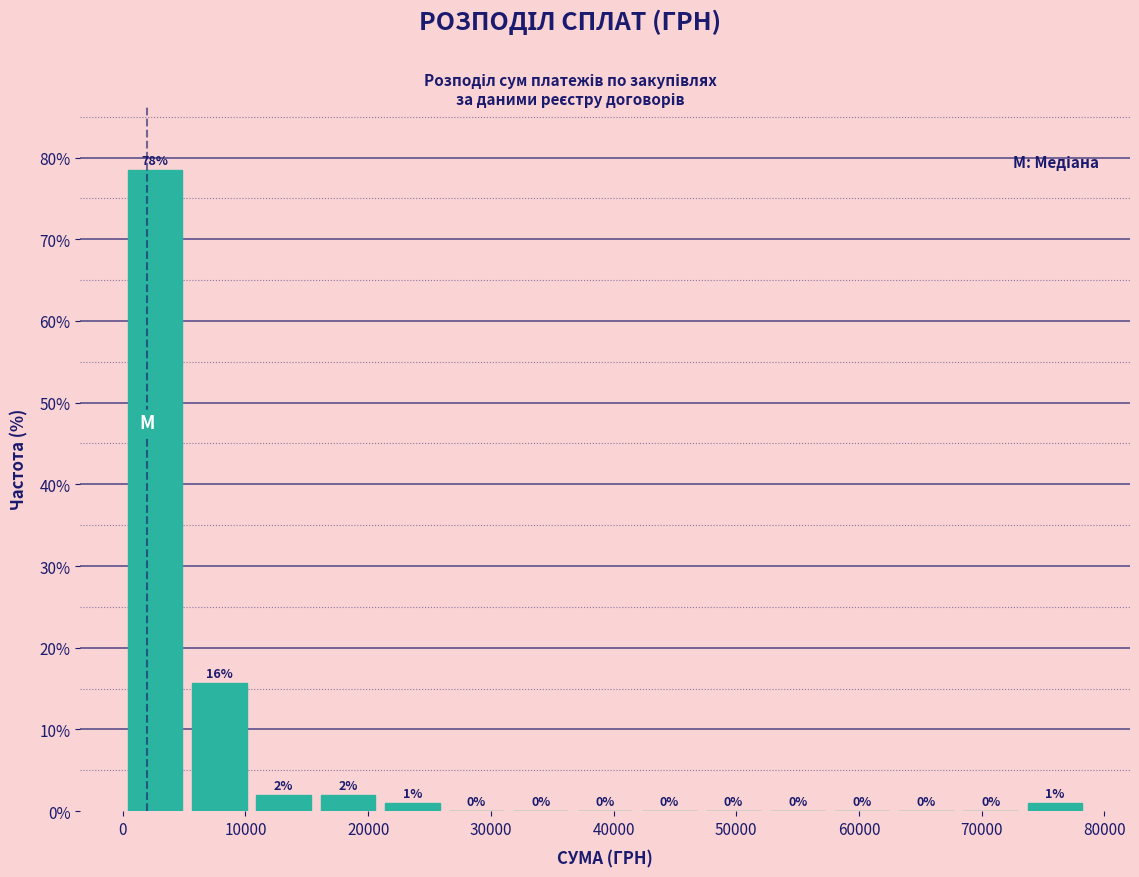

Which range on the x-axis has the tallest bar?

0 to 5000